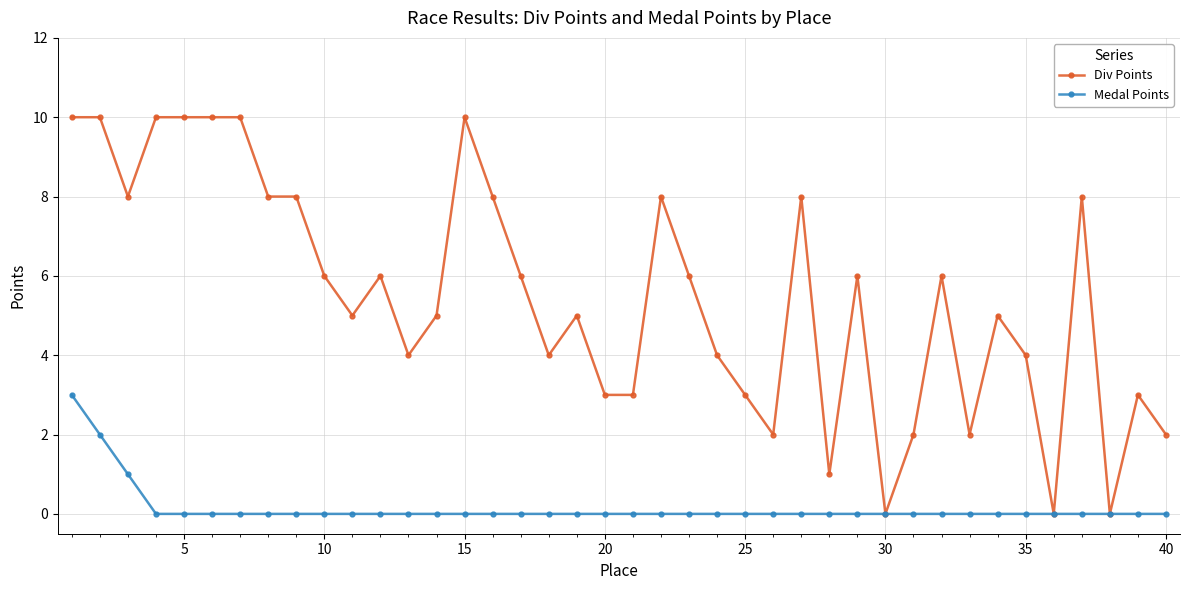

What is the sum of all Div Points values?

219